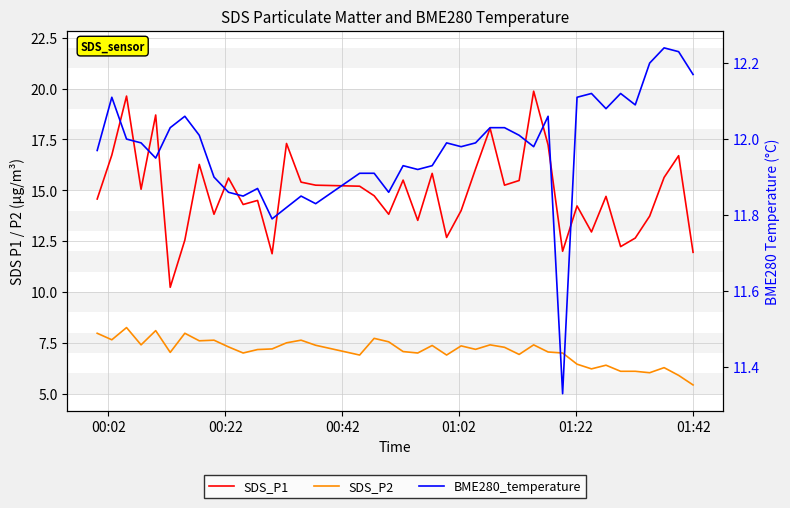

At how many categories does at least one series exceed 12?

38